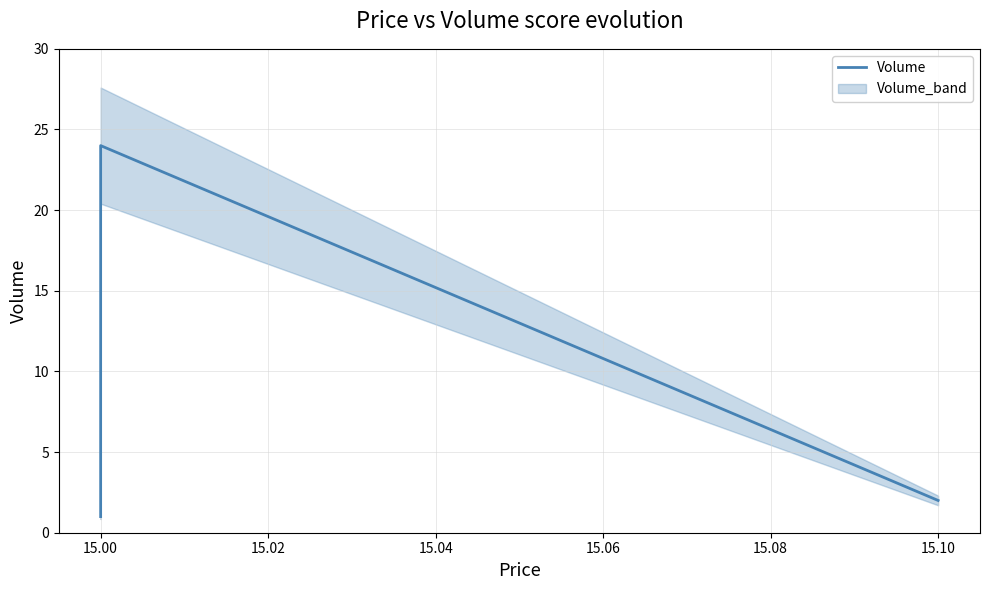

How many series are shown in this chart?

1